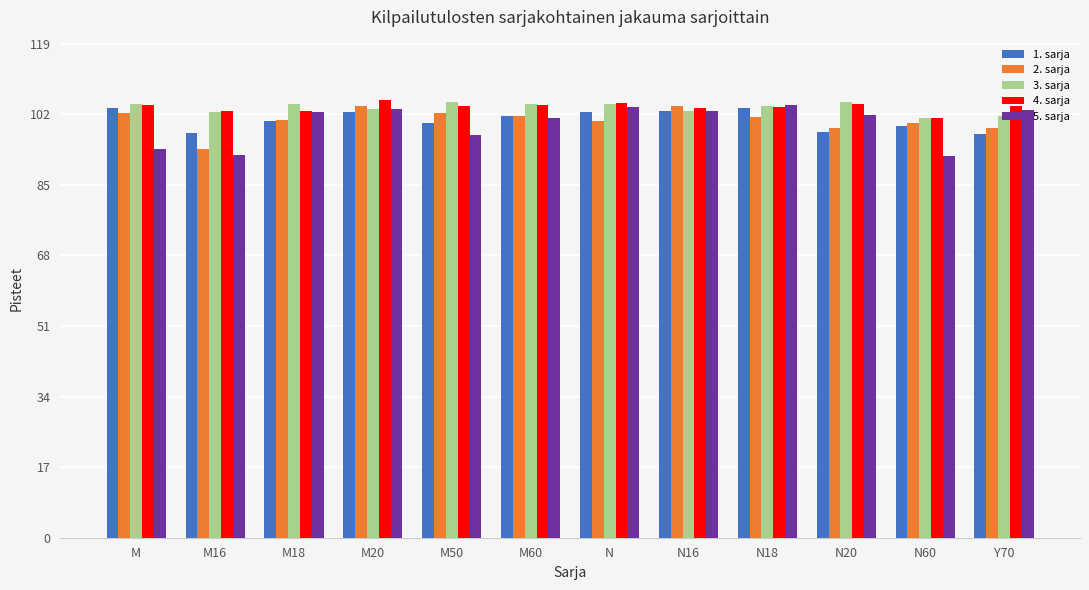

What is the difference between the maximum and minimum values in the 2. sarja series?

10.3